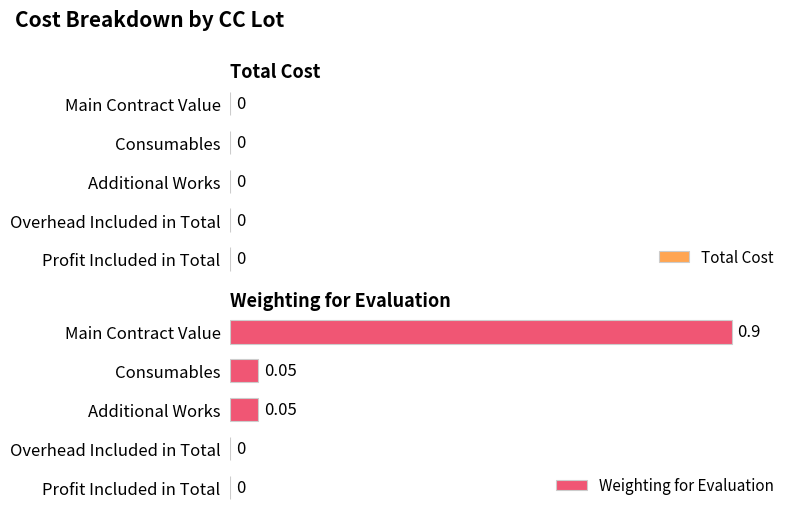

What is the sum of all values?

1.0